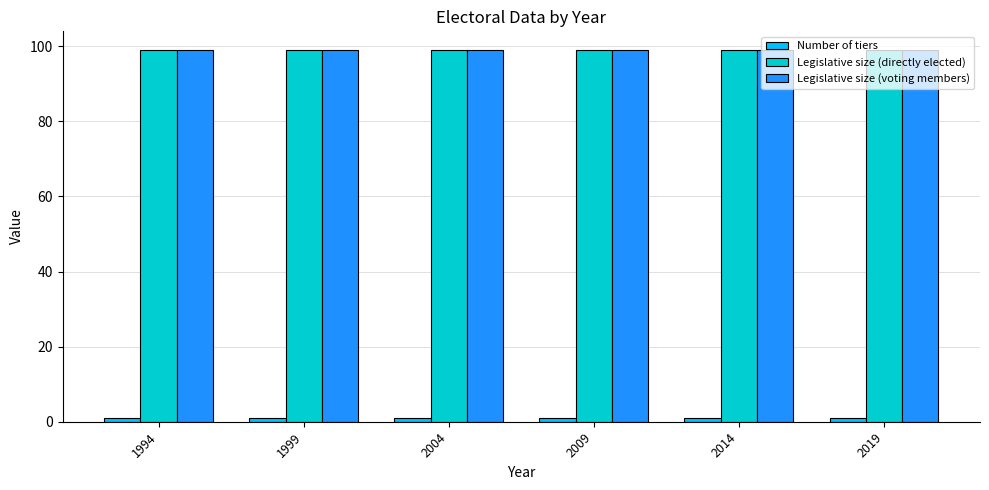

True or false: Legislative size (directly elected) has a value of 99 at 2014.

True